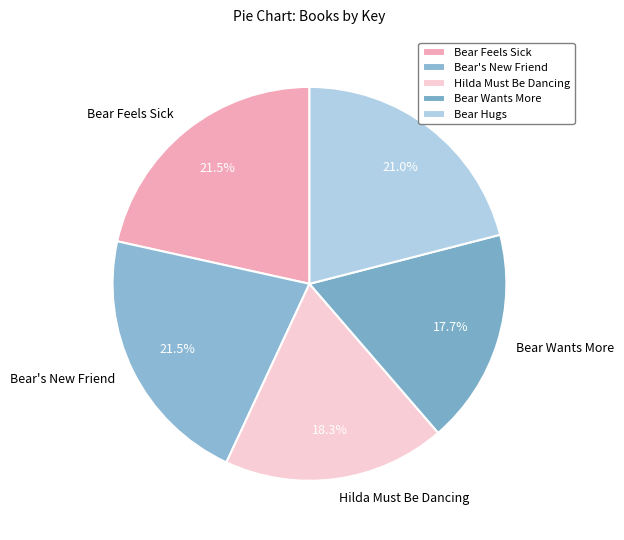

To the nearest percent, what is the combined percentage of Bear Feels Sick and Bear Wants More?

39%